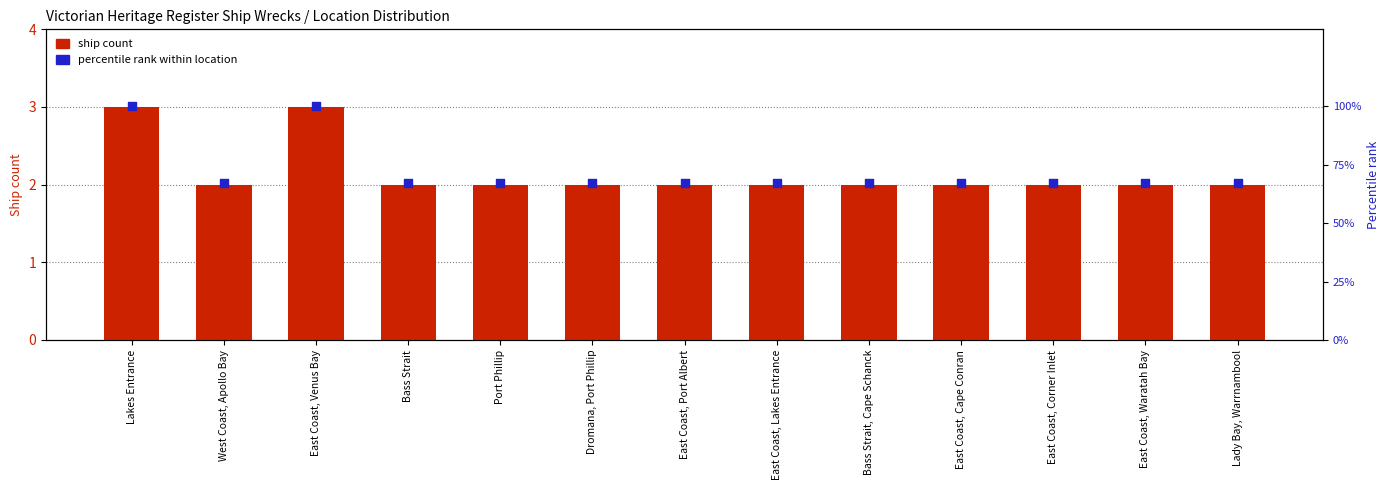

At how many categories does at least one series exceed 46?

13